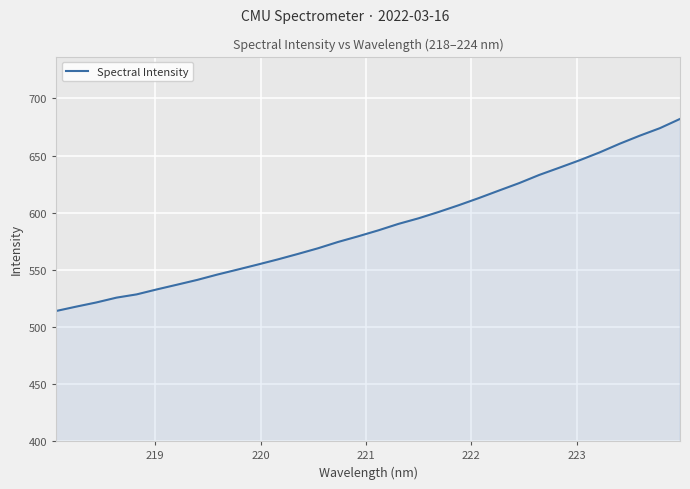

What is the difference between the maximum and minimum values?

168.1